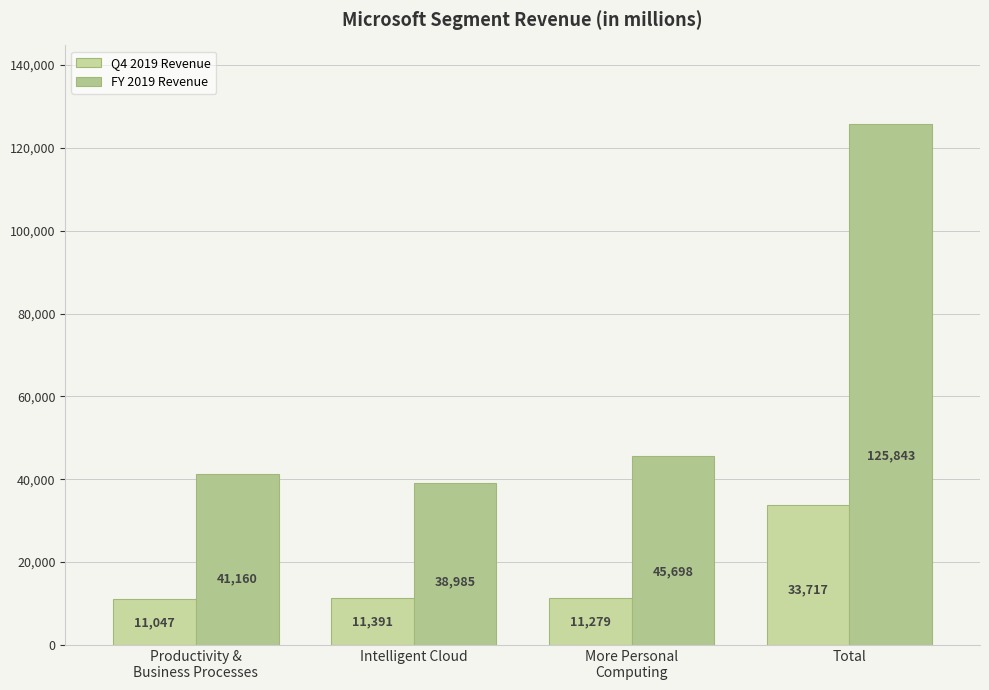

Reading right to left, transcribe all the data shown in this chart.

Q4 2019 Revenue: 33717	11279	11391	11047
FY 2019 Revenue: 125843	45698	38985	41160